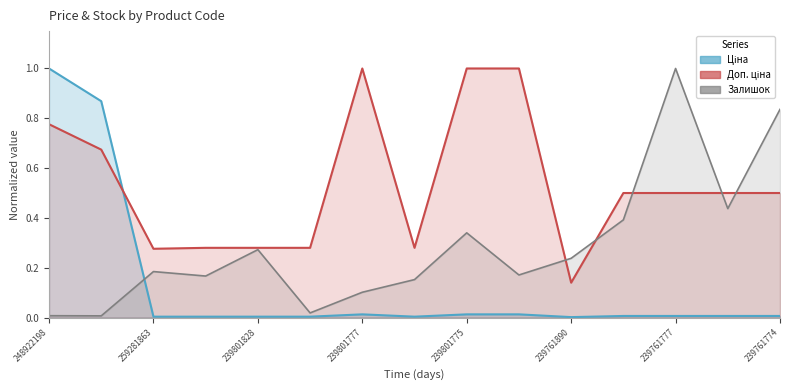

Rank the series at 239801775 from highest to lowest value.

Доп. ціна, Залишок, Ціна